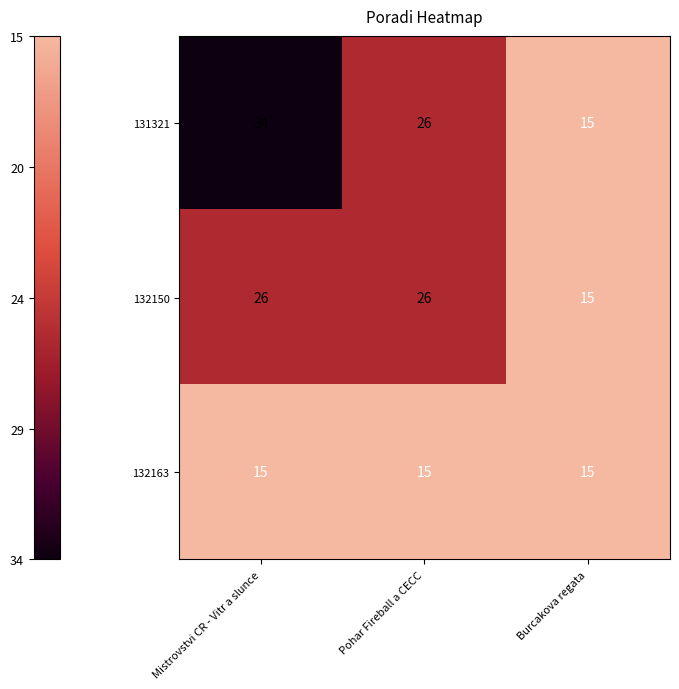

What is the spread (max minus min) of values at Mistrovstvi CR - Vitr a slunce?

19